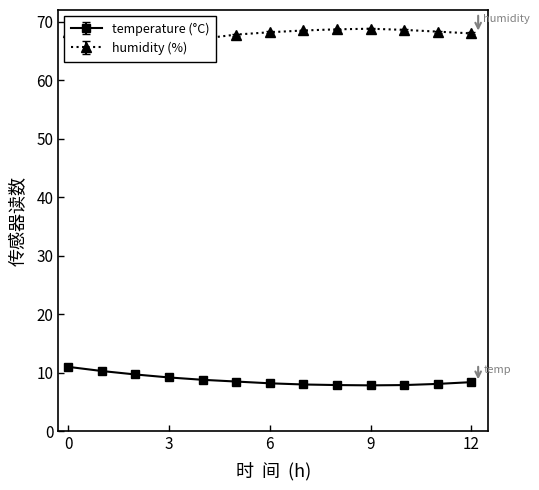

What is the lowest value of the temperature series?

7.8